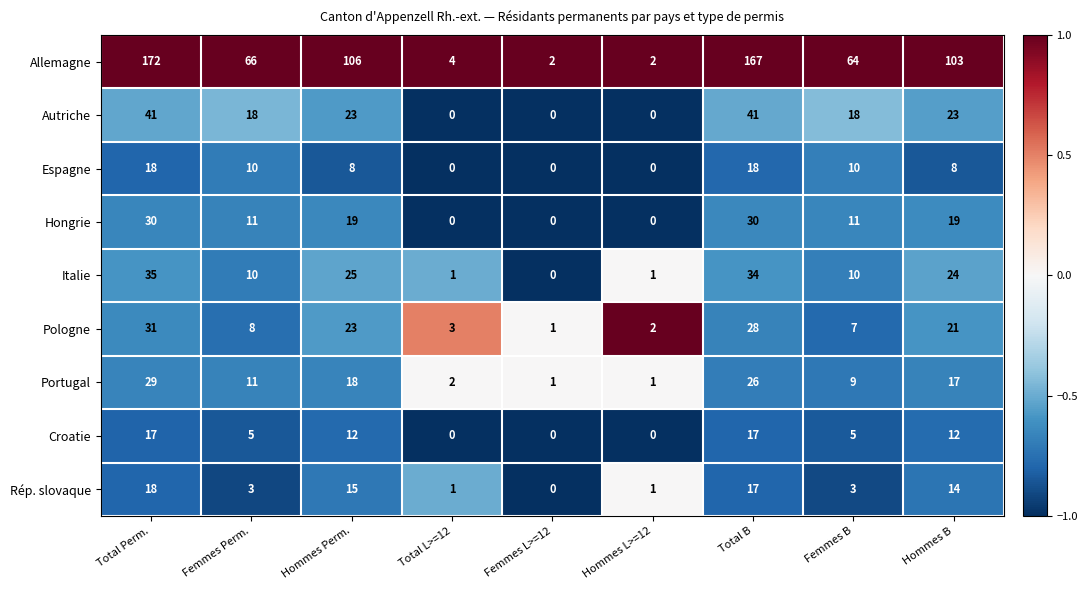

At which category is the sum across all series the highest?

Total Perm.